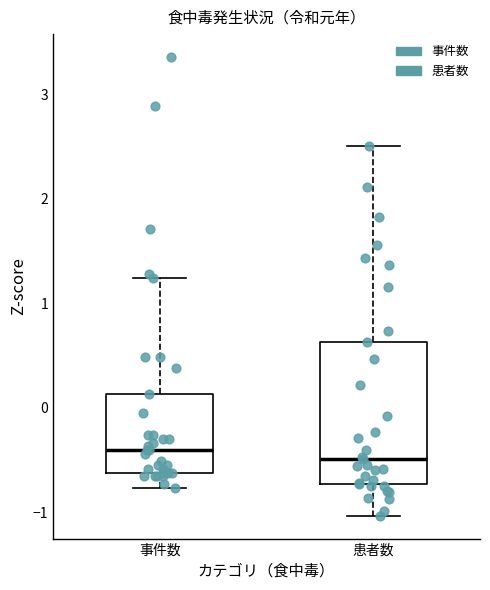

Reading left to right, transcribe this box plot: for each box, give where its median line is, the range the box spans, and where its two whiskers end, as read against the y-axis. The values are not printed on the chart, so give them approximately, as read against the axis.

事件数: median -0.4, box -0.6 to 0.1, whiskers -0.8 to 1.2
患者数: median -0.5, box -0.7 to 0.6, whiskers -1.0 to 2.5